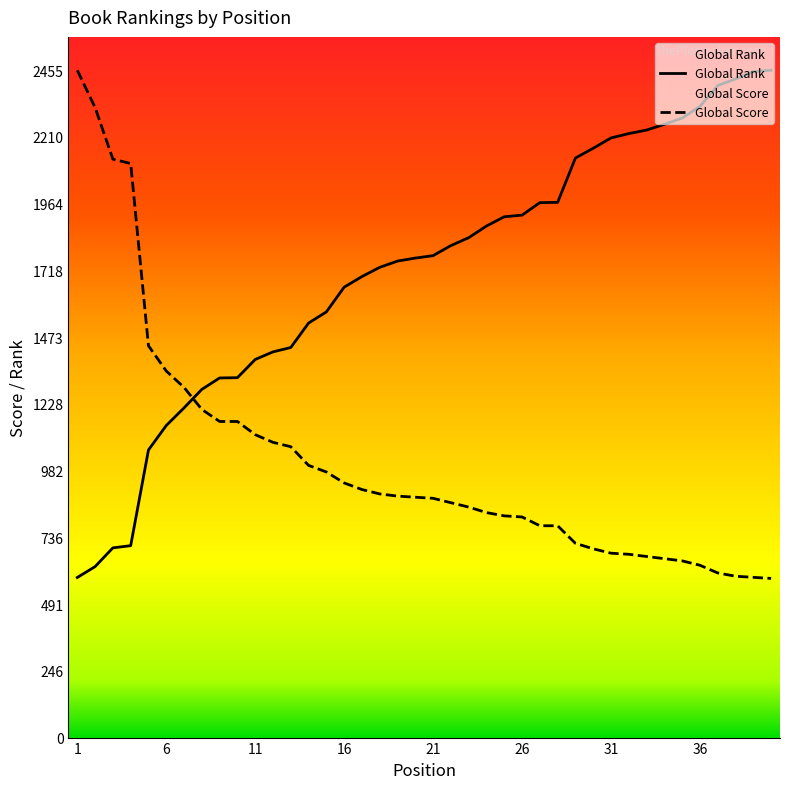

How many values in the Global Rank series exceed 1773?

19